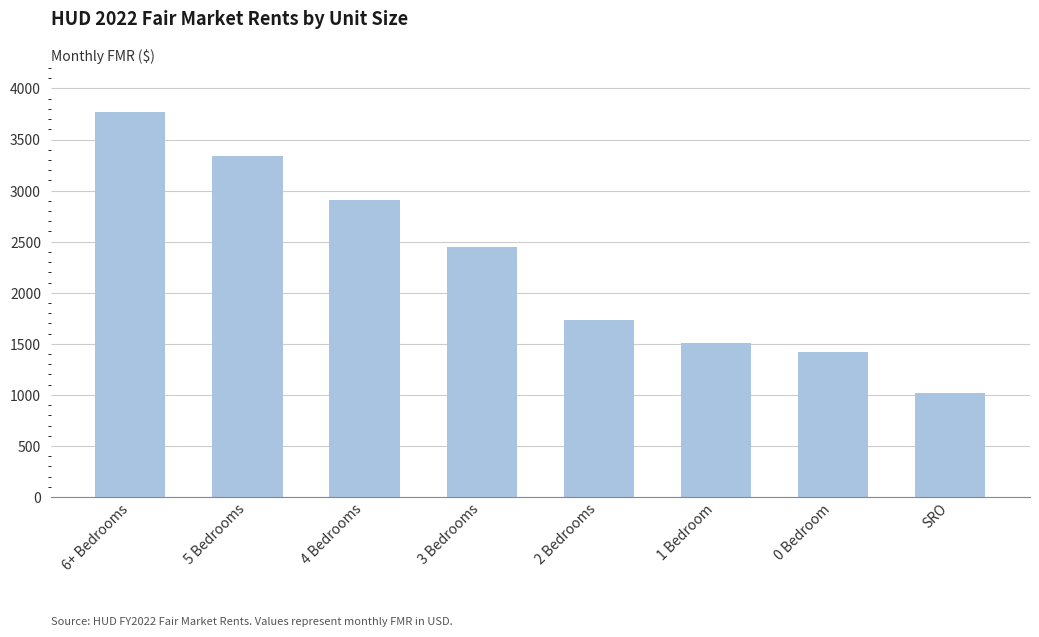

Which category has the highest value across all series?

6+ Bedrooms